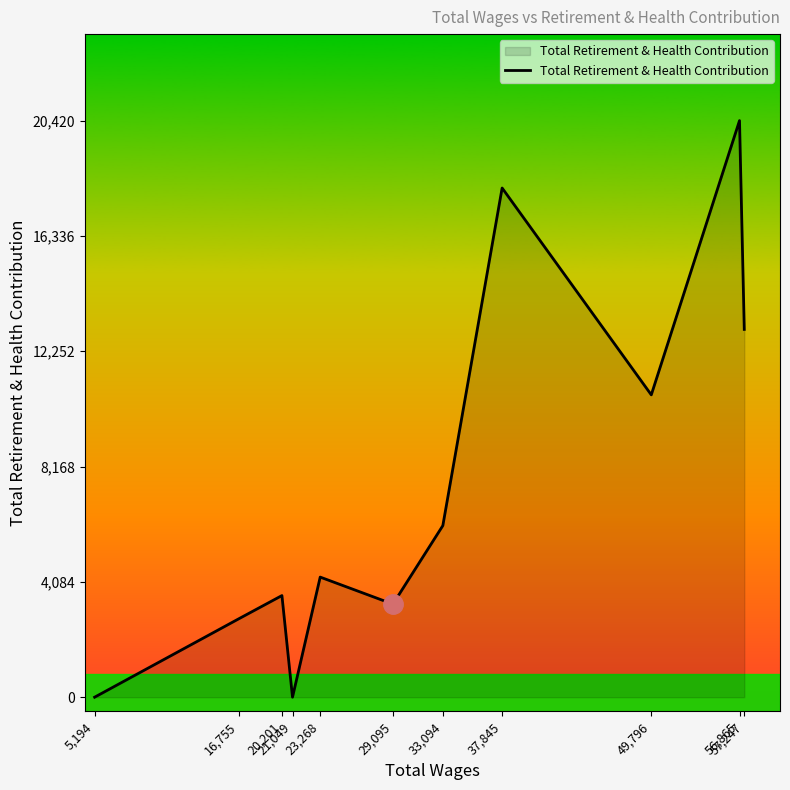

How many interior local peaks (higher than both neighbors) does the data have?

4